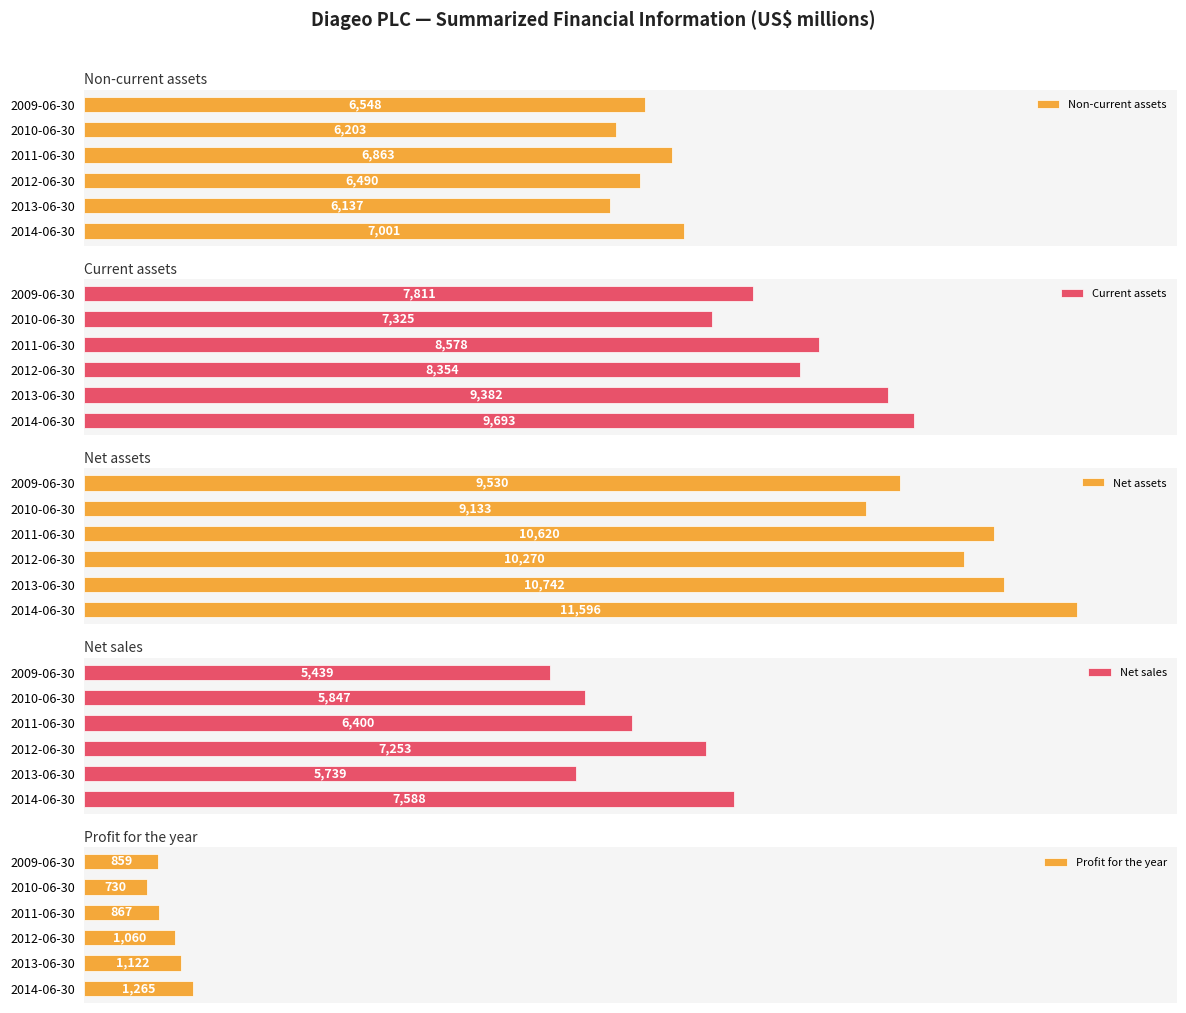

Between 2014-06-30 and 2009-06-30, which series saw the biggest shift?

Net sales